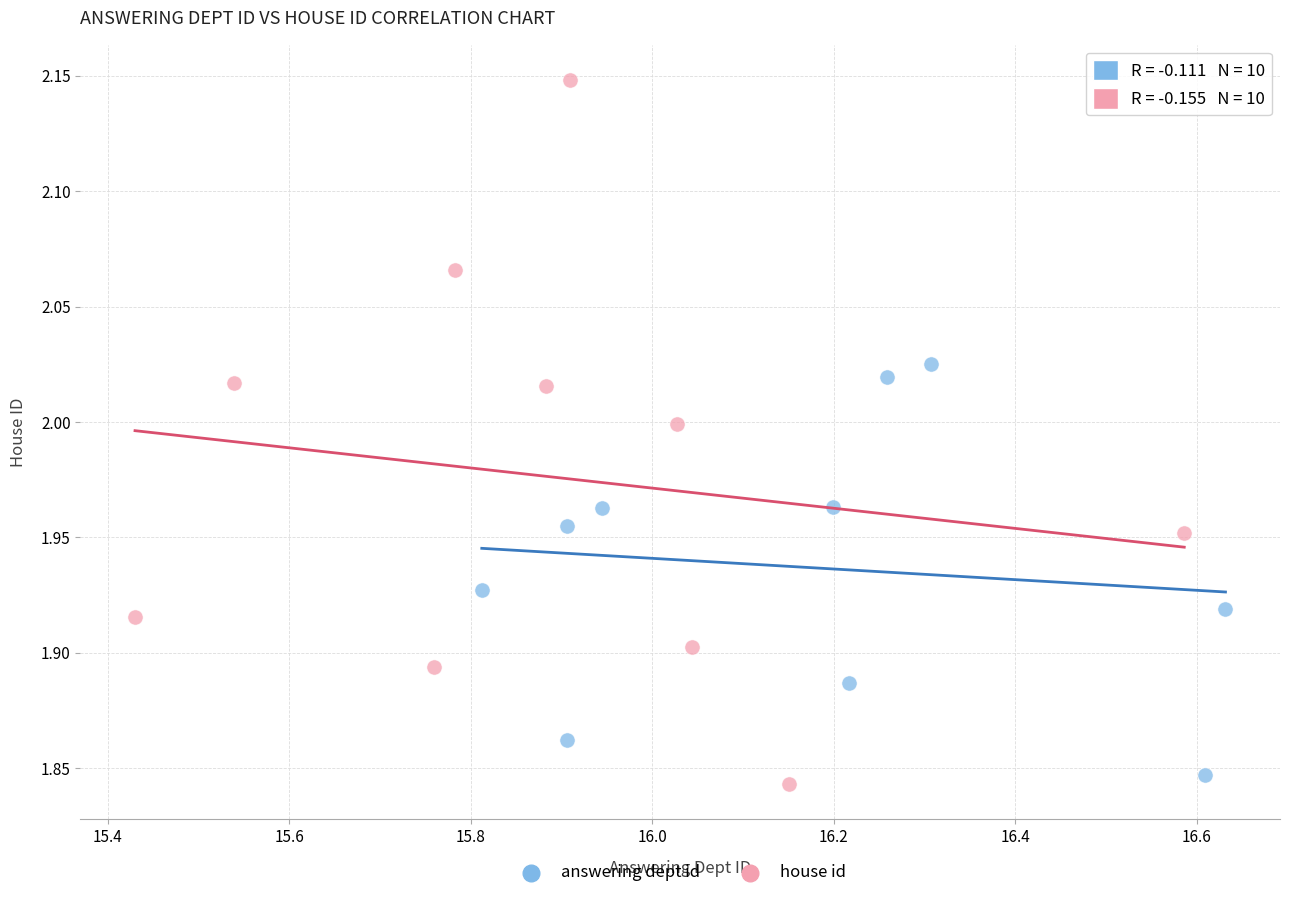

Which series reaches the maximum Y coordinate?

house id